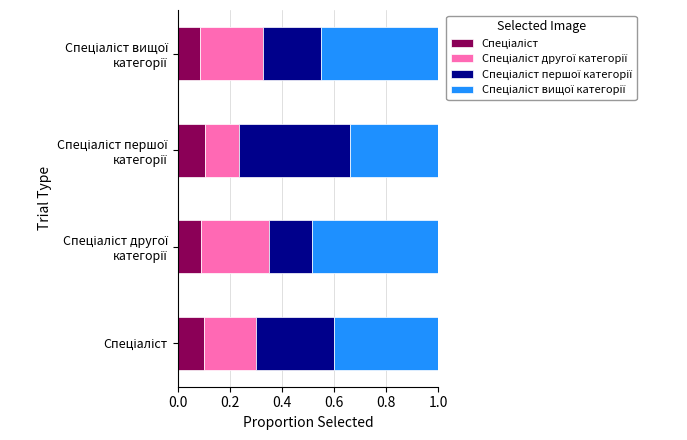

Count the number of data series in this chart.

4